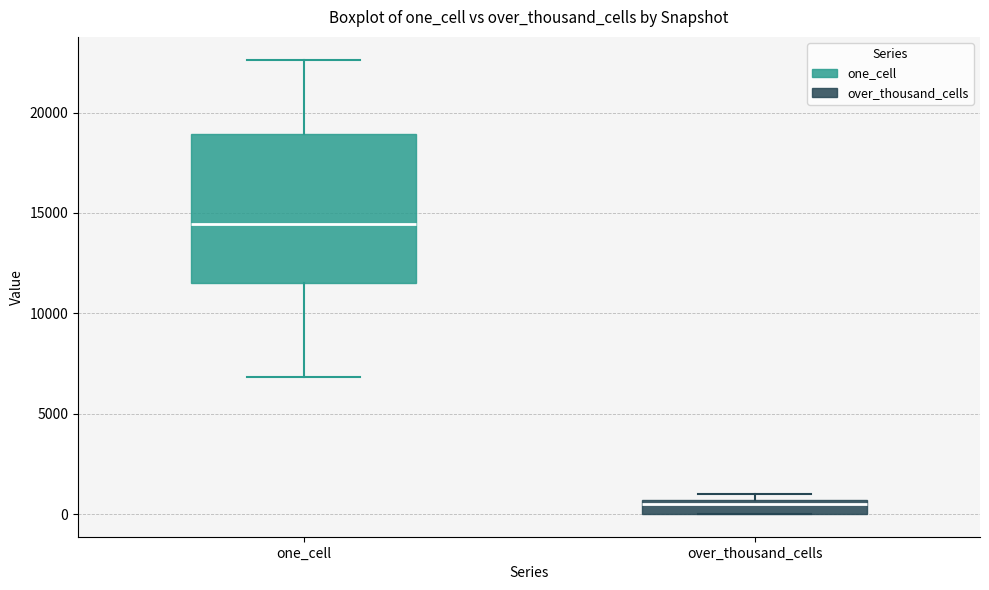

Where is the lower edge of the box for one_cell on the y-axis? The values are not printed on the chart, so give them approximately, as read against the axis.

11500